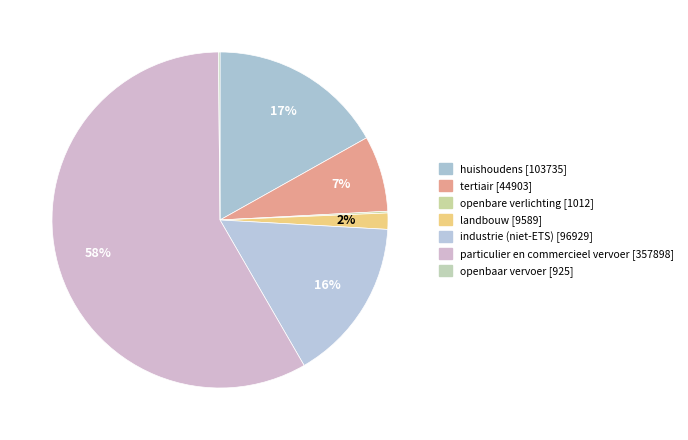

Rank the categories by value from lowest to highest.

openbaar vervoer, openbare verlichting, landbouw, tertiair, industrie (niet-ETS), huishoudens, particulier en commercieel vervoer